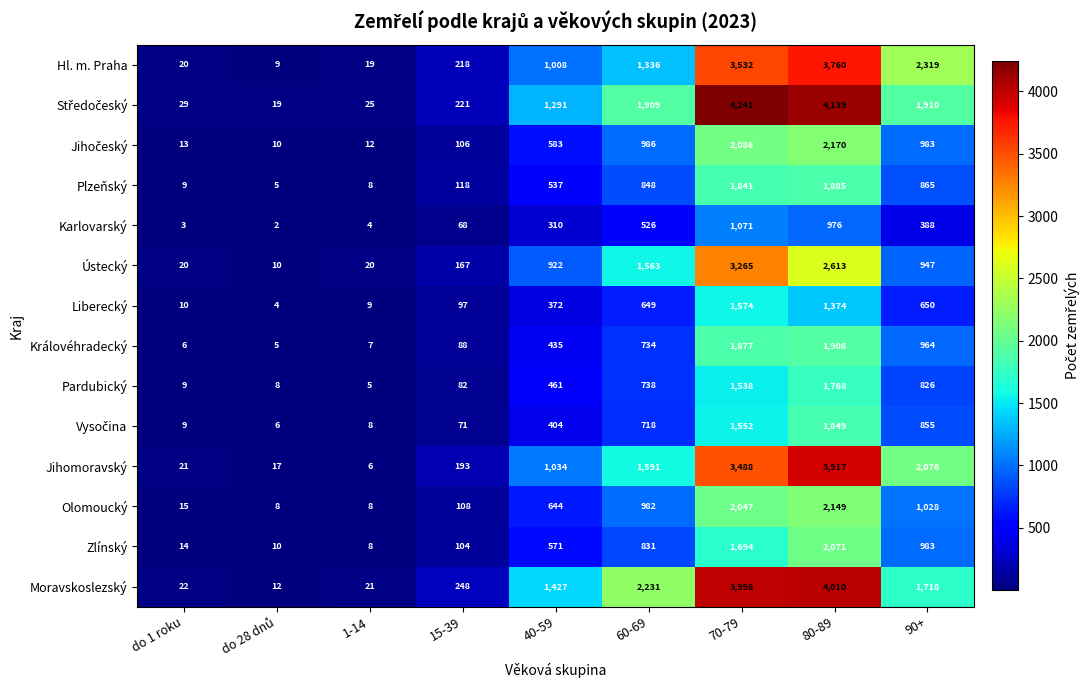

What is the lowest value of the Liberecký series?

4